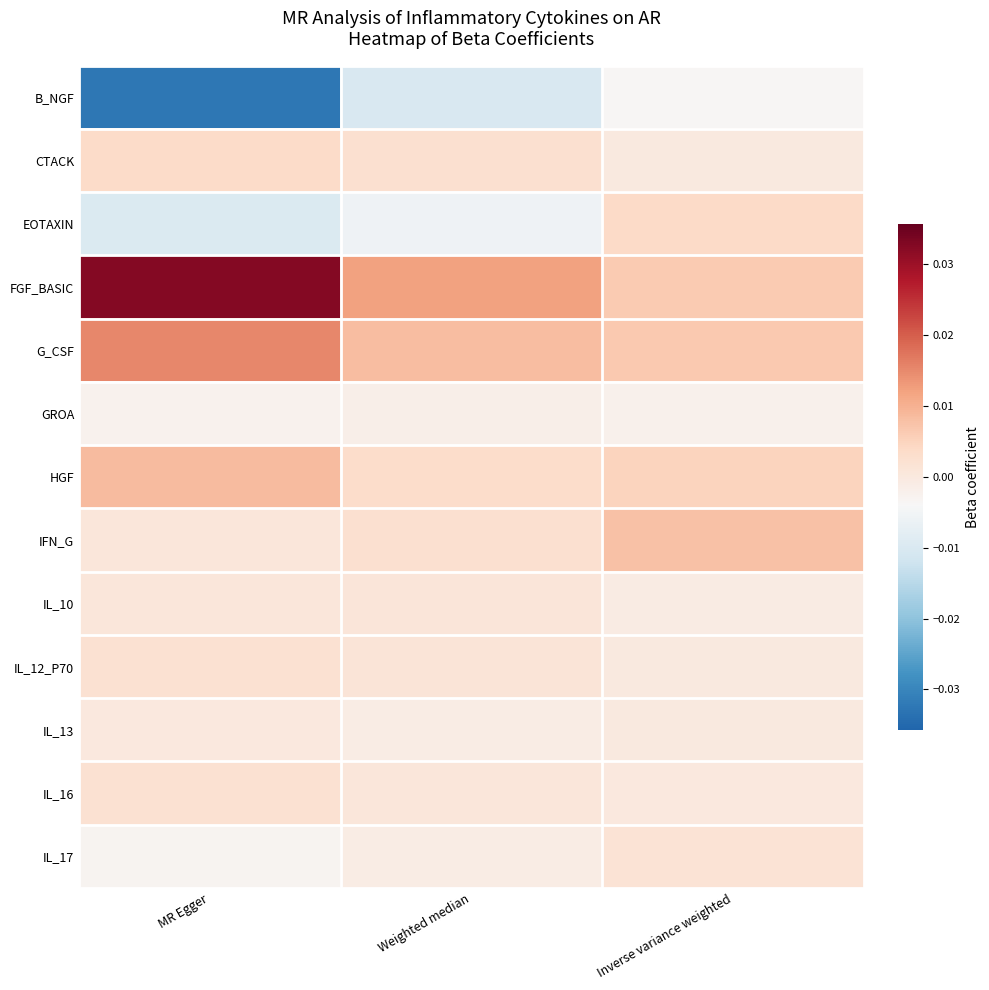

At how many categories does at least one series exceed 0?

3